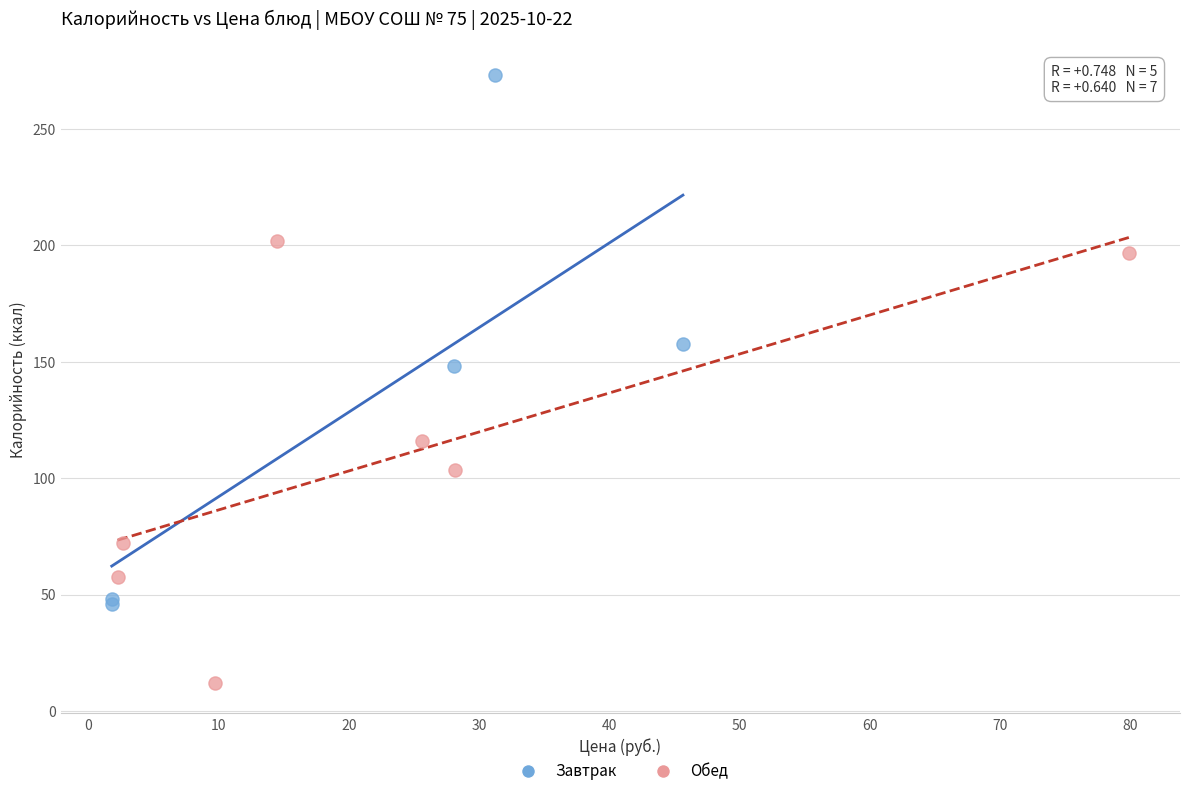

Which series has the largest Y range (max minus min)?

Завтрак